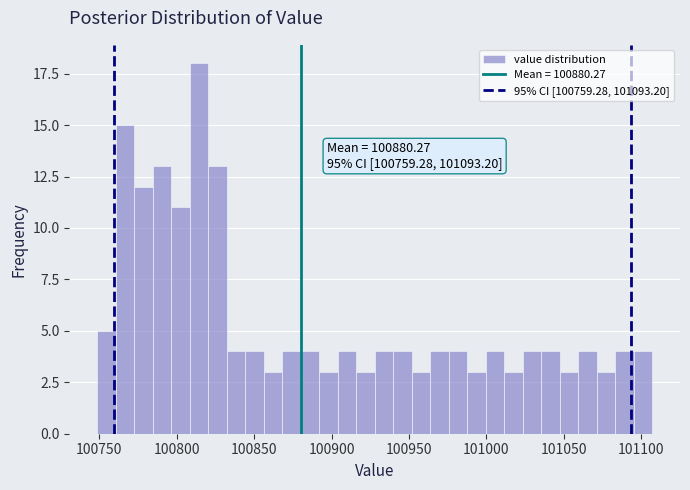

Read against the x-axis, roughly where is the centre of the tallest bar?

100815